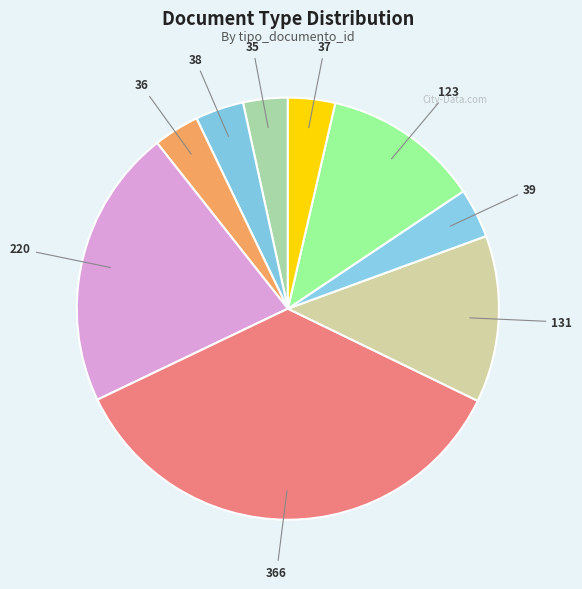

To the nearest percent, what is the difference between the largest and smallest slice percentages?

32%